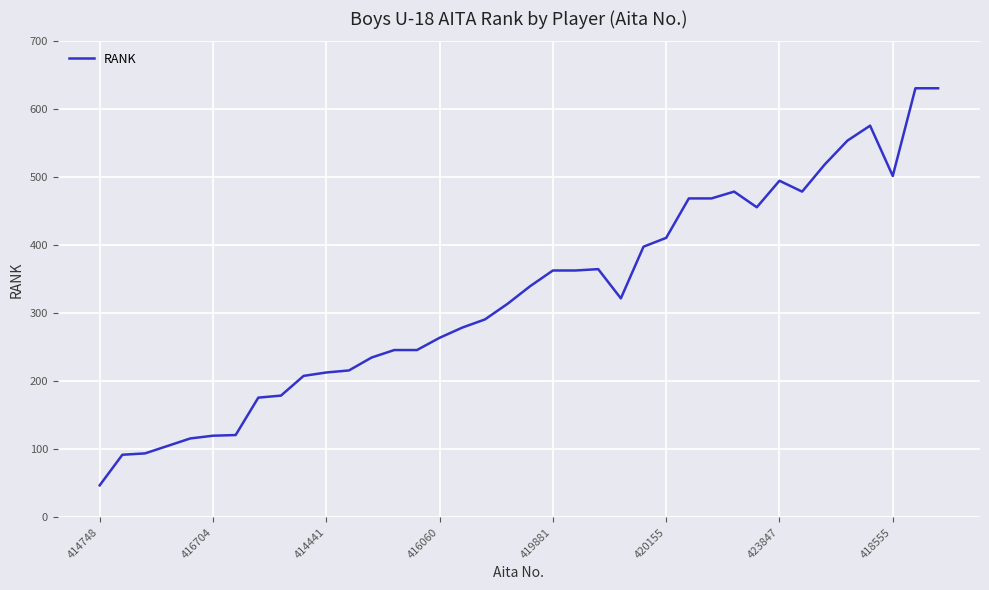

What is the difference between the maximum and minimum values?

584